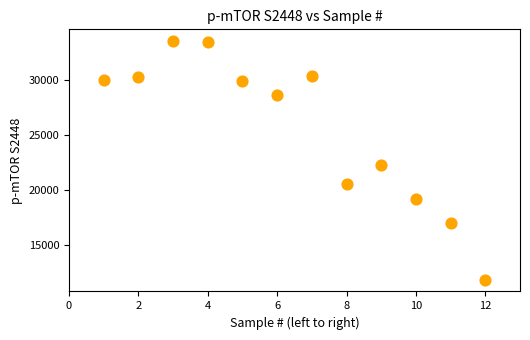

What is the average X value?

6.5